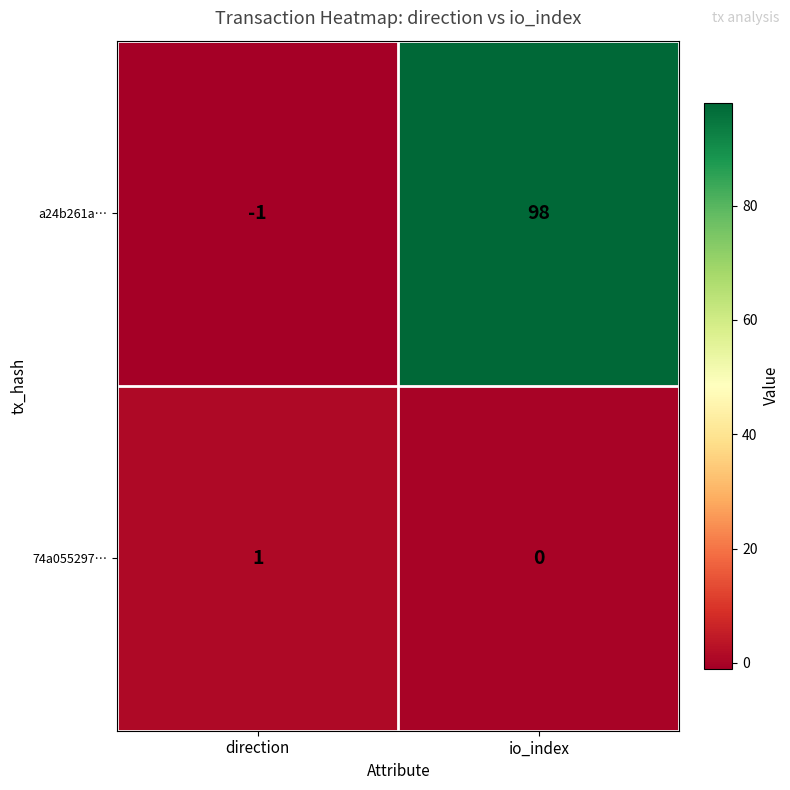

What is the sum of all a24b261a… values?

97